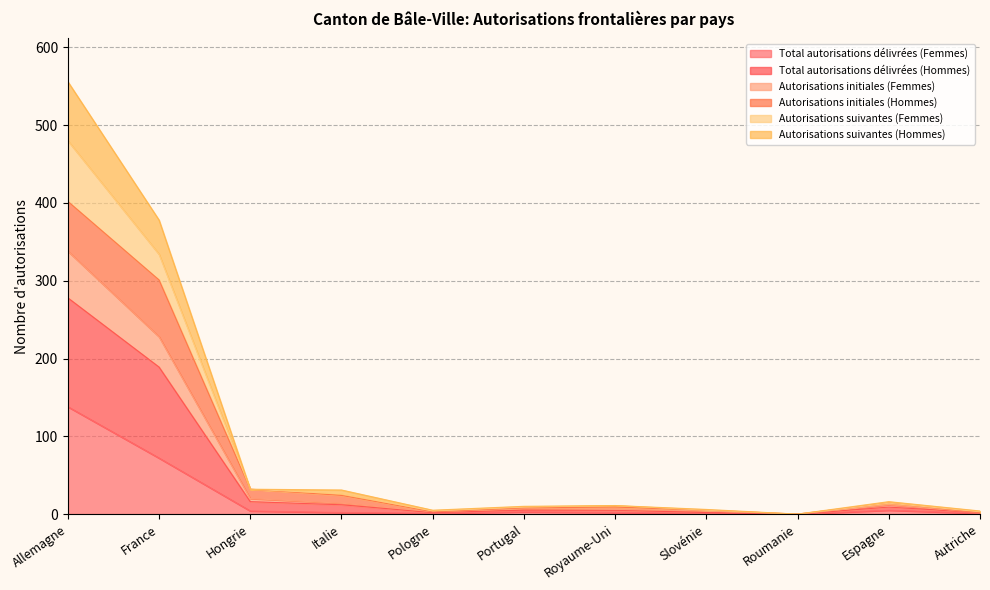

What is the maximum value for Total autorisations délivrées (Femmes)?

138